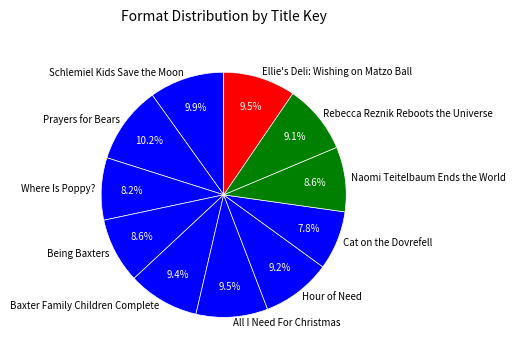

Does Prayers for Bears account for over 50% of the chart?

No